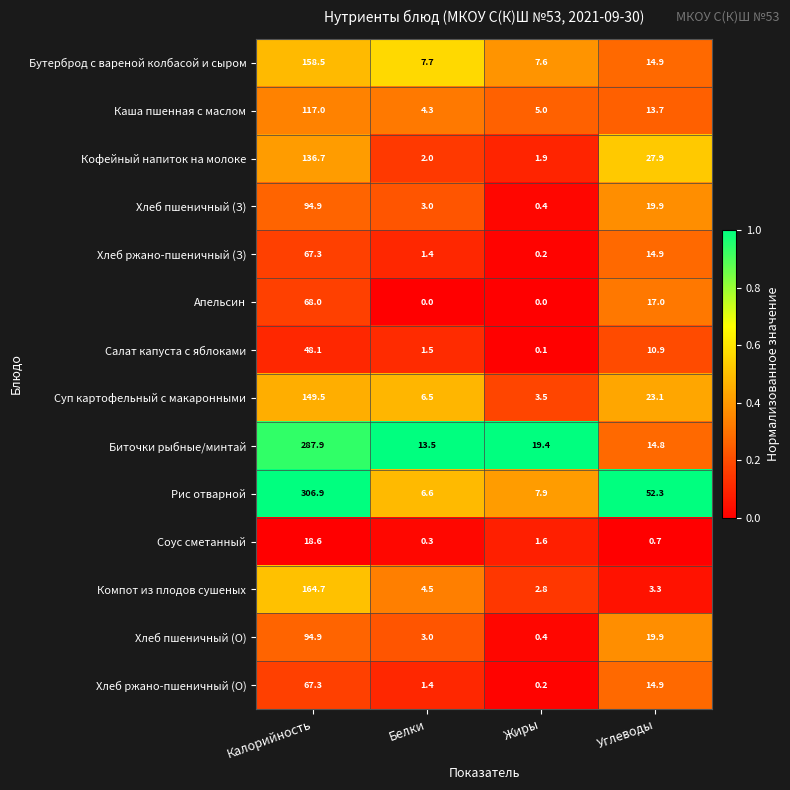

At how many categories does at least one series exceed 0?

4